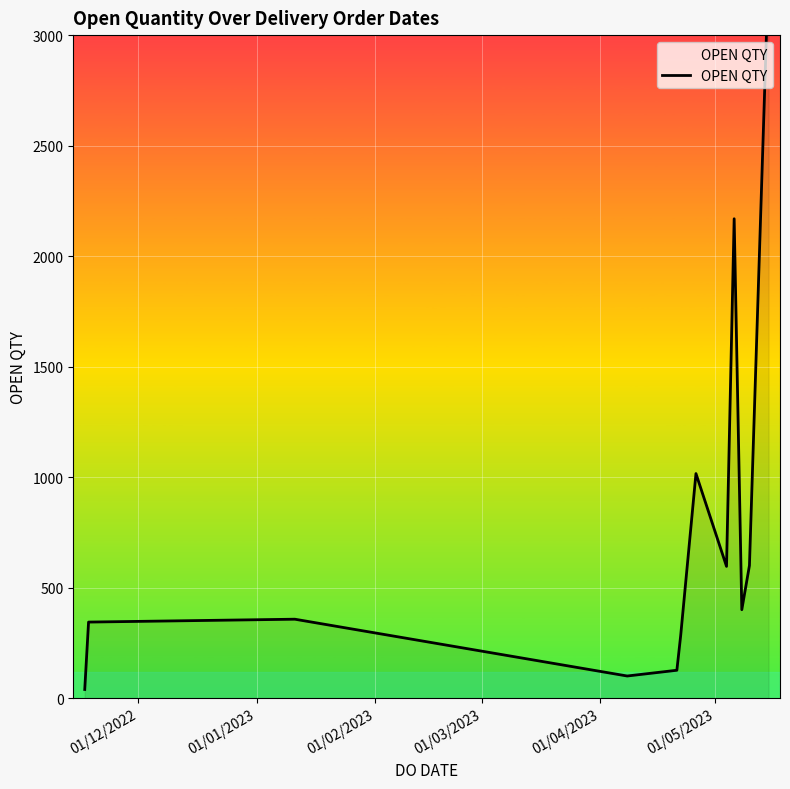

What is the difference between the maximum and second lowest values?

3200